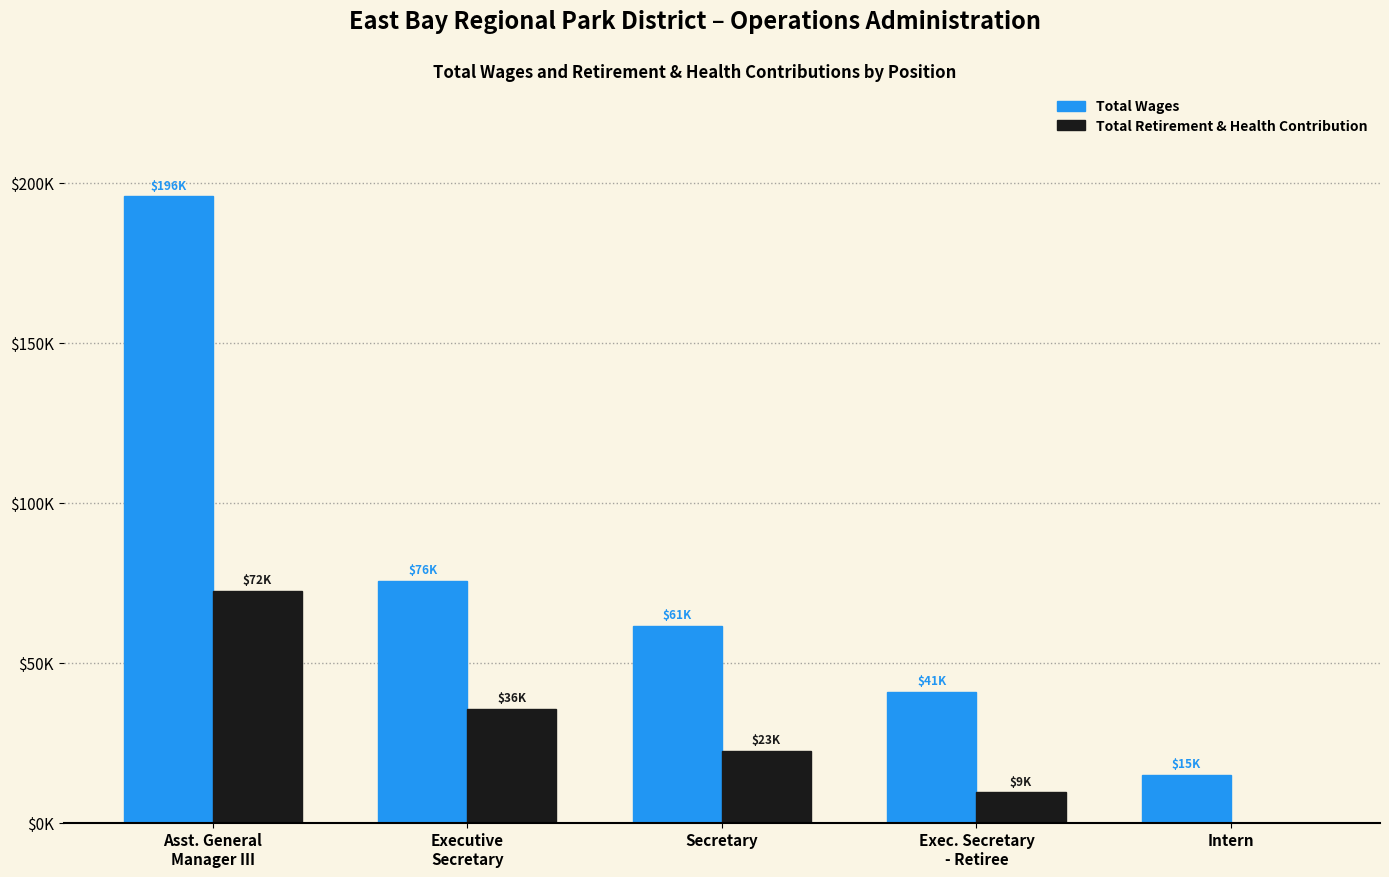

Are the bars grouped side by side (vs. stacked)?

Yes